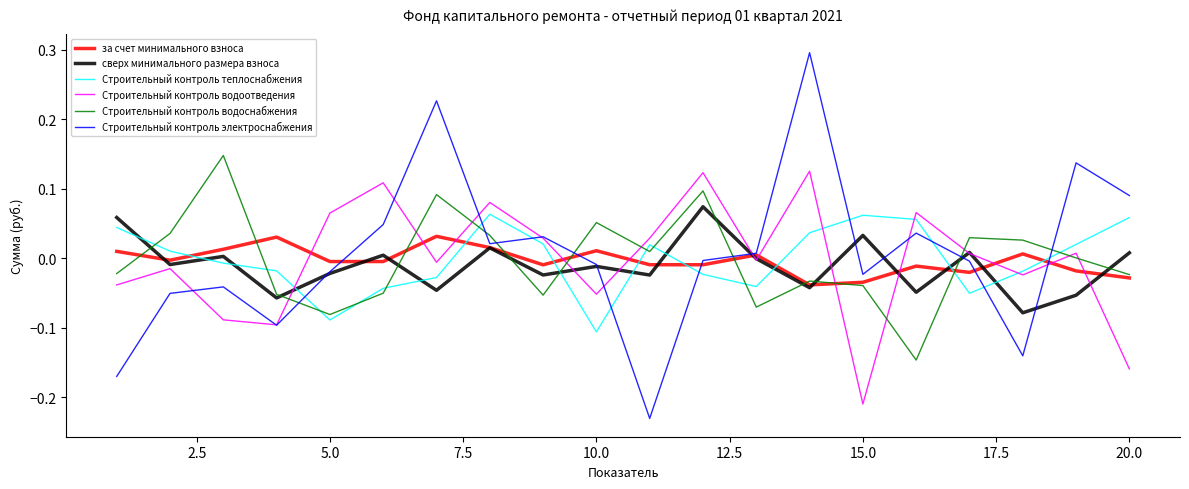

Which series has the largest range (max minus min)?

Строительный контроль электроснабжения